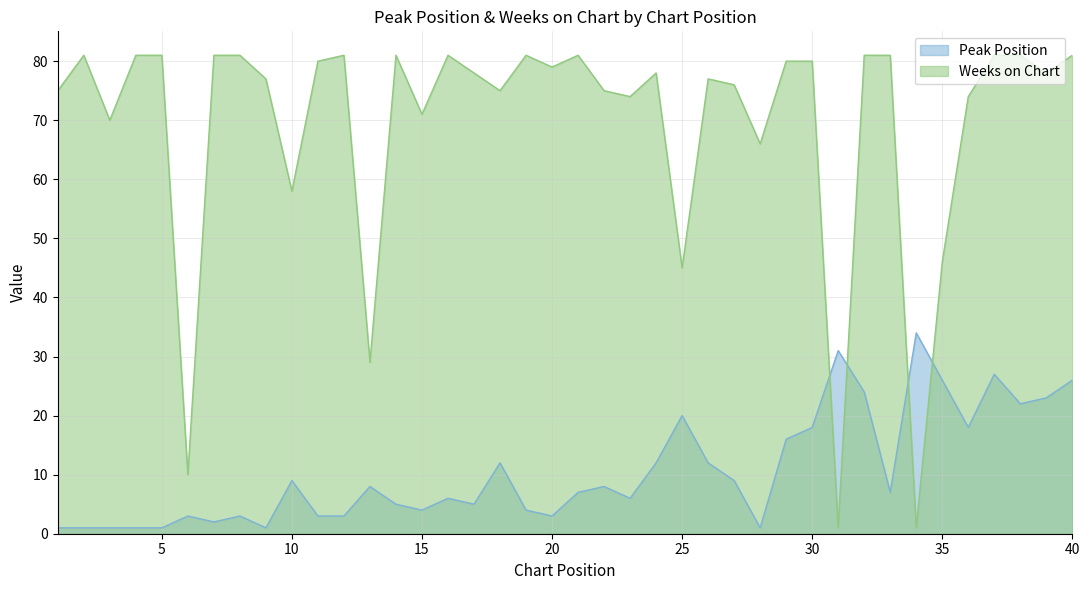

What is the total value across all series at 26?

89